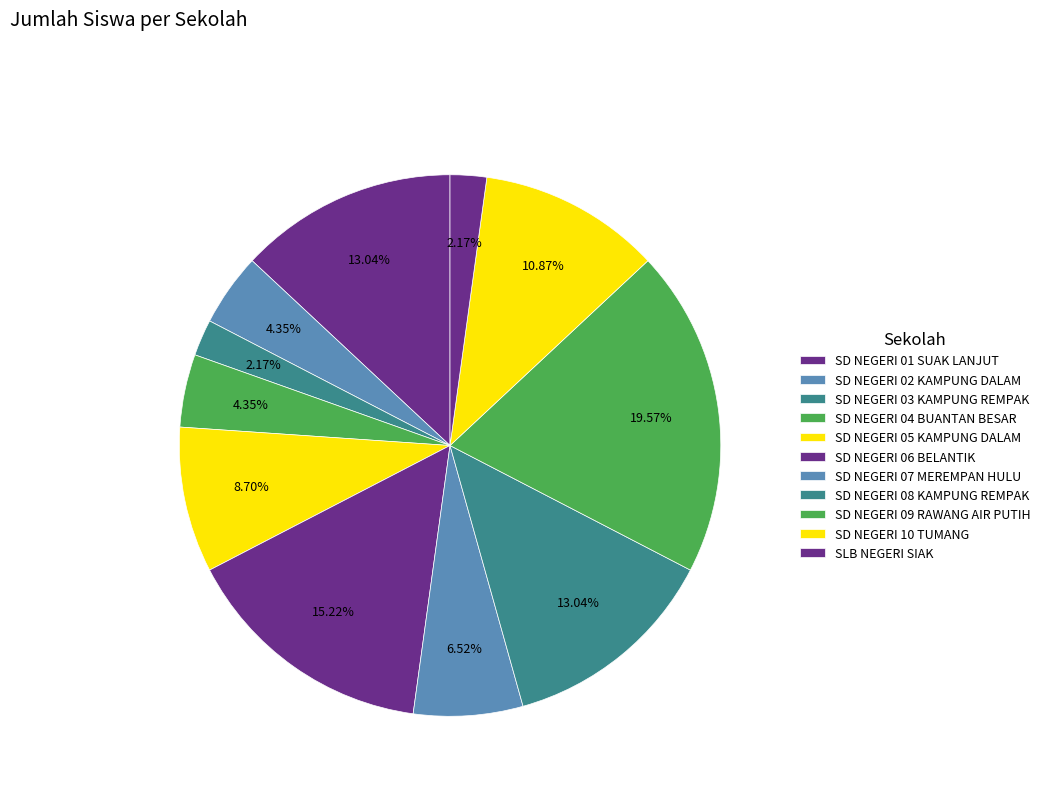

What is the ratio of the value at SD NEGERI 03 KAMPUNG REMPAK to the value at SD NEGERI 09 RAWANG AIR PUTIH?

0.1